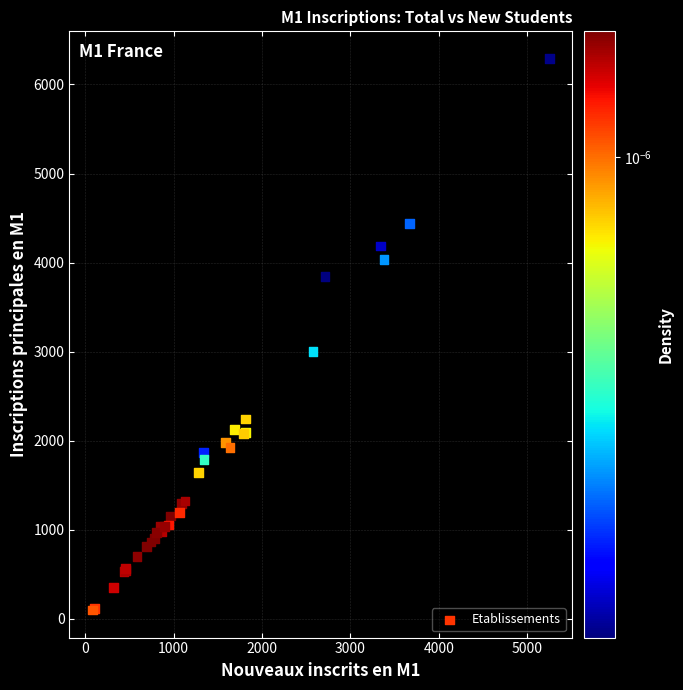

What Y value in the scatter plot is closest to 3193?

3004